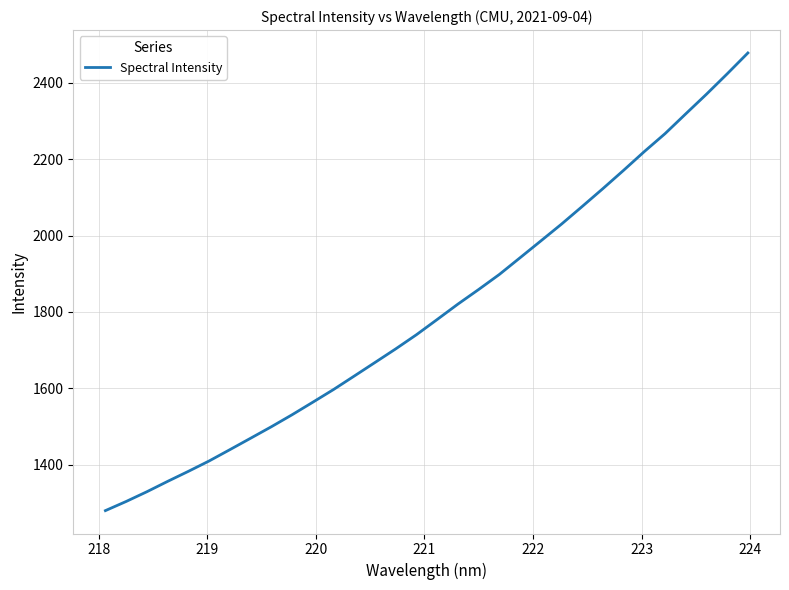

What is the difference between the maximum and minimum values?

1197.9